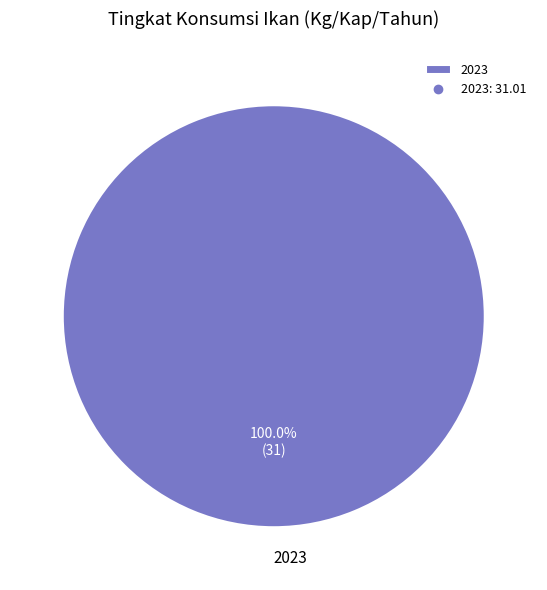

Is there a majority slice in this chart?

Yes